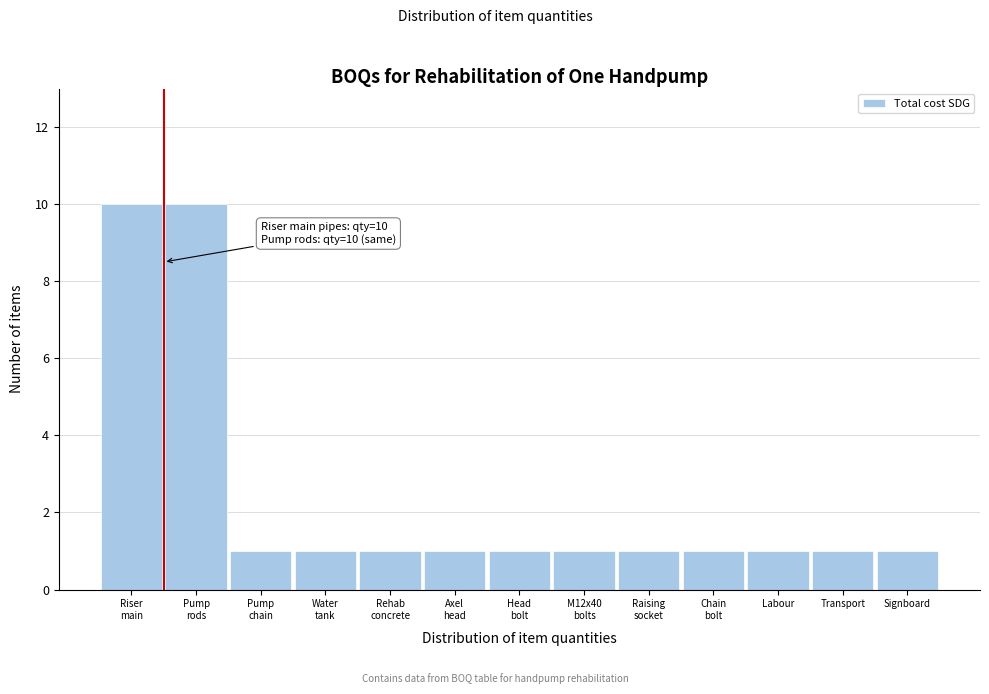

Reading left to right, list all the values displayed in this chart.

10	10	1	1	1	1	1	1	1	1	1	1	1